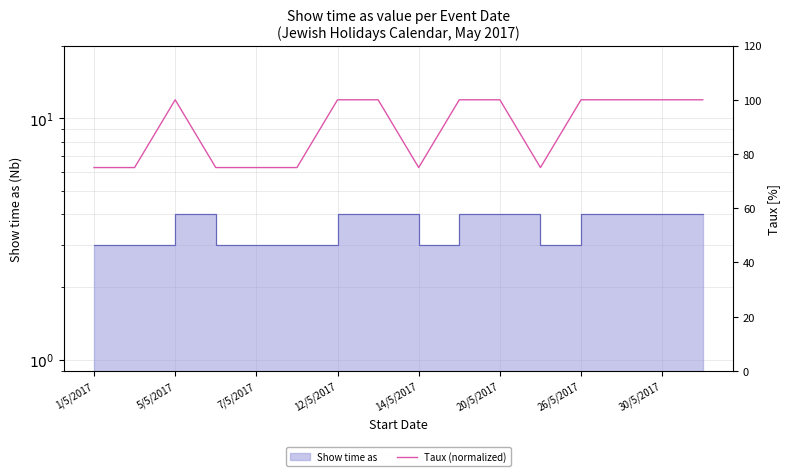

Reading left to right, list all the values displayed in this chart.

75	75	100	75	75	75	100	100	75	100	100	75	100	100	100	100